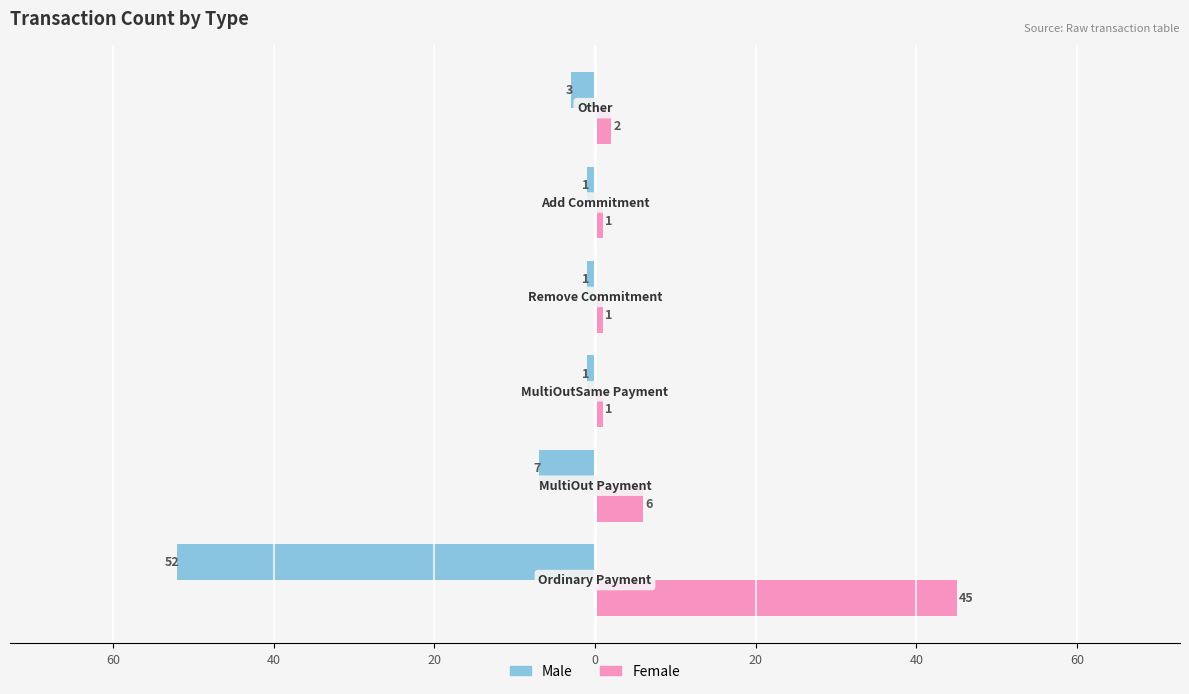

What are all the series names shown in the legend?

Male, Female